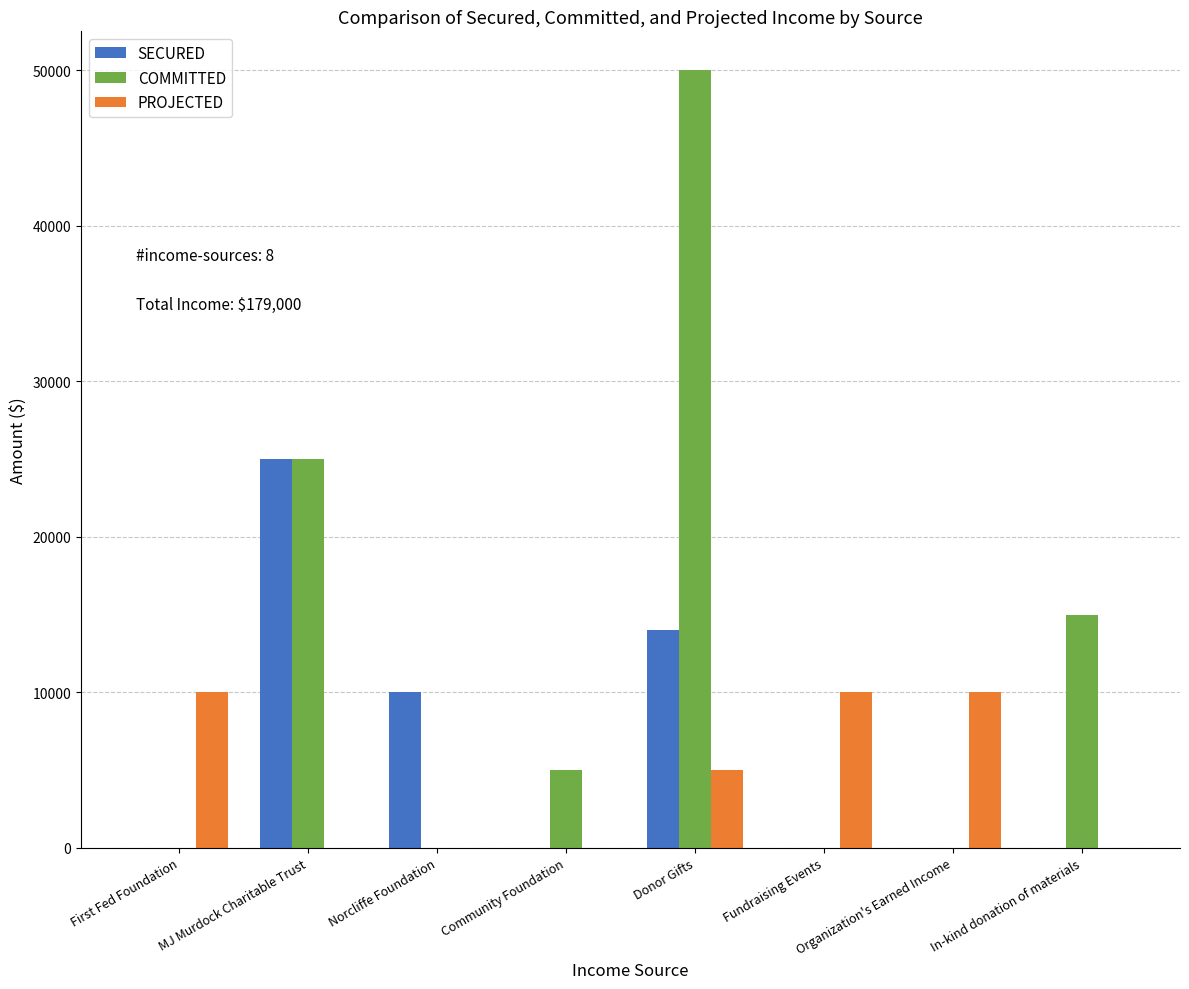

The SECURED series shows 16577 at Community Foundation. True or false?

False